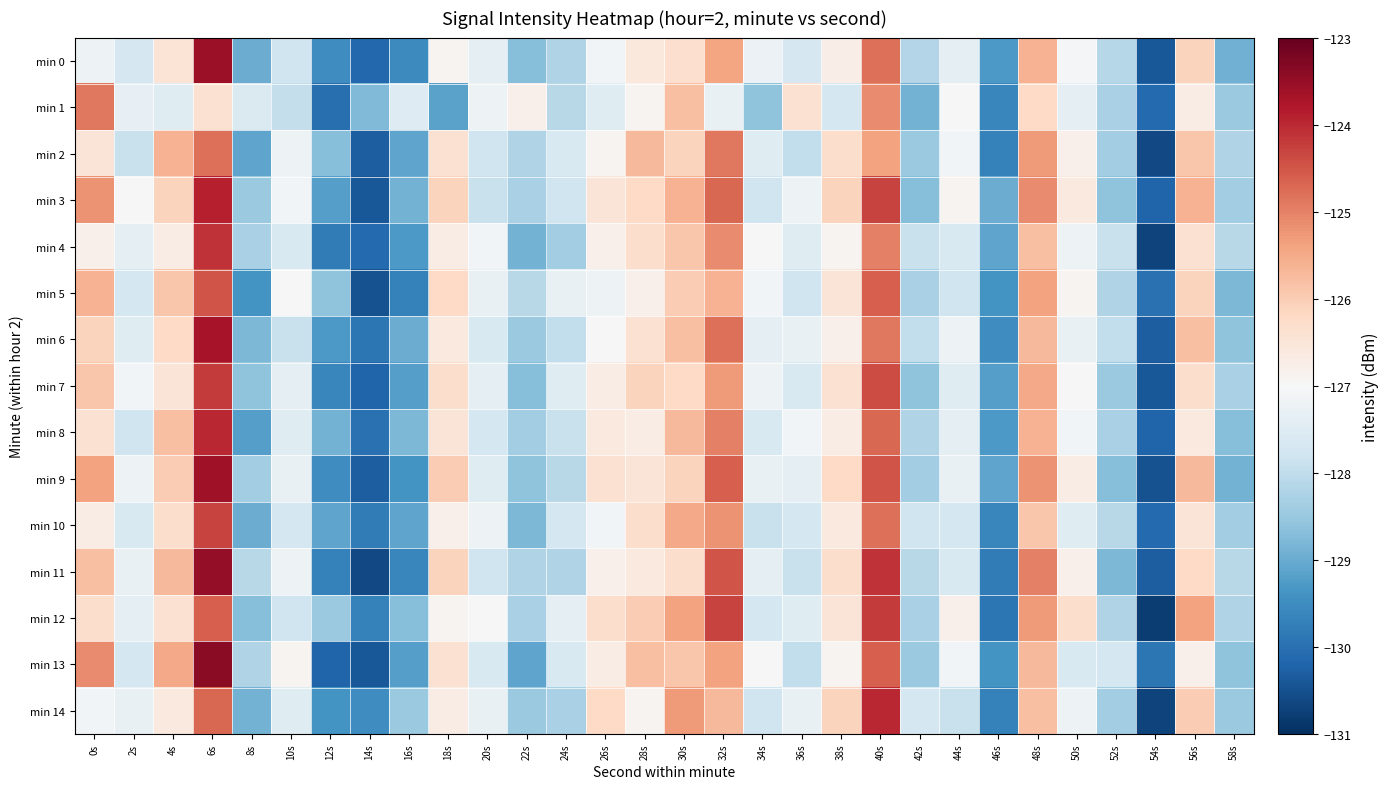

Between 22s and 34s, which series saw the biggest shift?

min 13